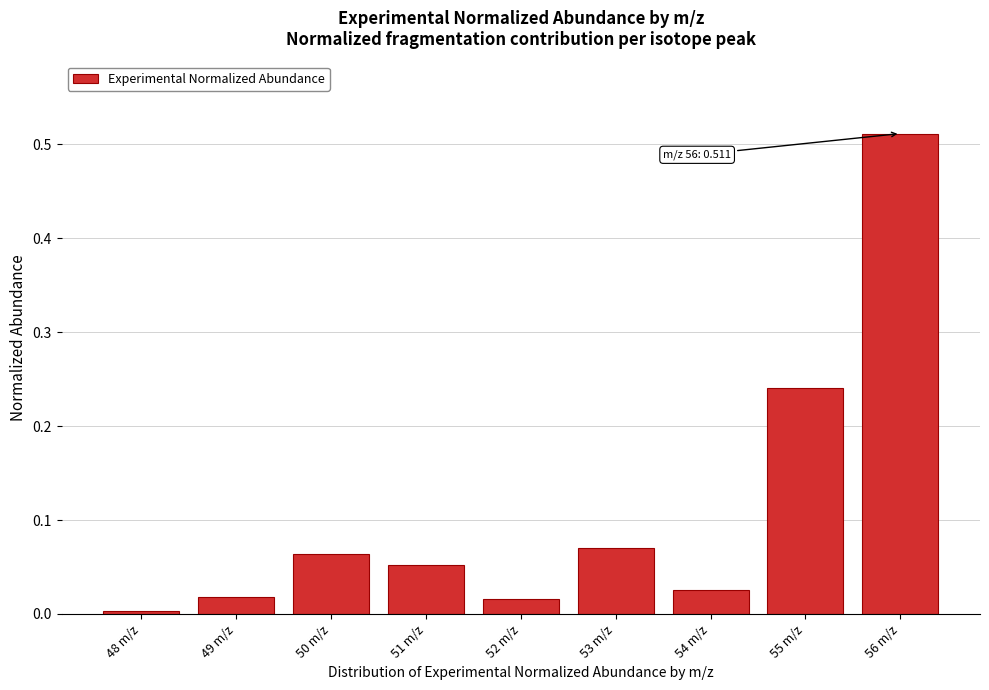

What is the change in value from 52 m/z to 53 m/z?

+0.1